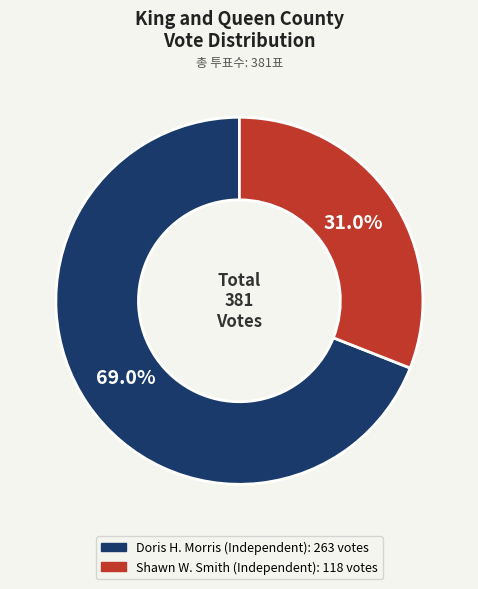

To the nearest percent, what portion does Shawn W. Smith (Independent) represent?

31%